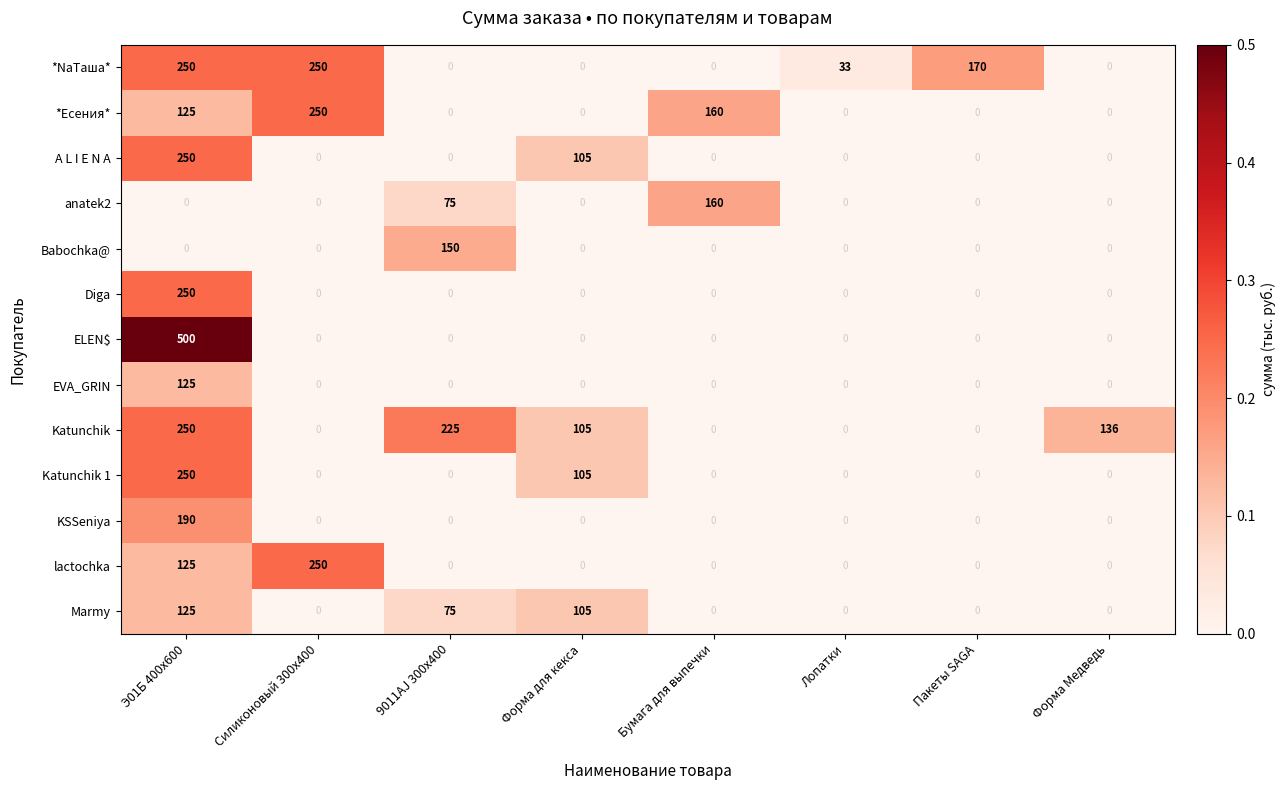

The value of lactochka at Пакеты SAGA is -135. True or false?

False